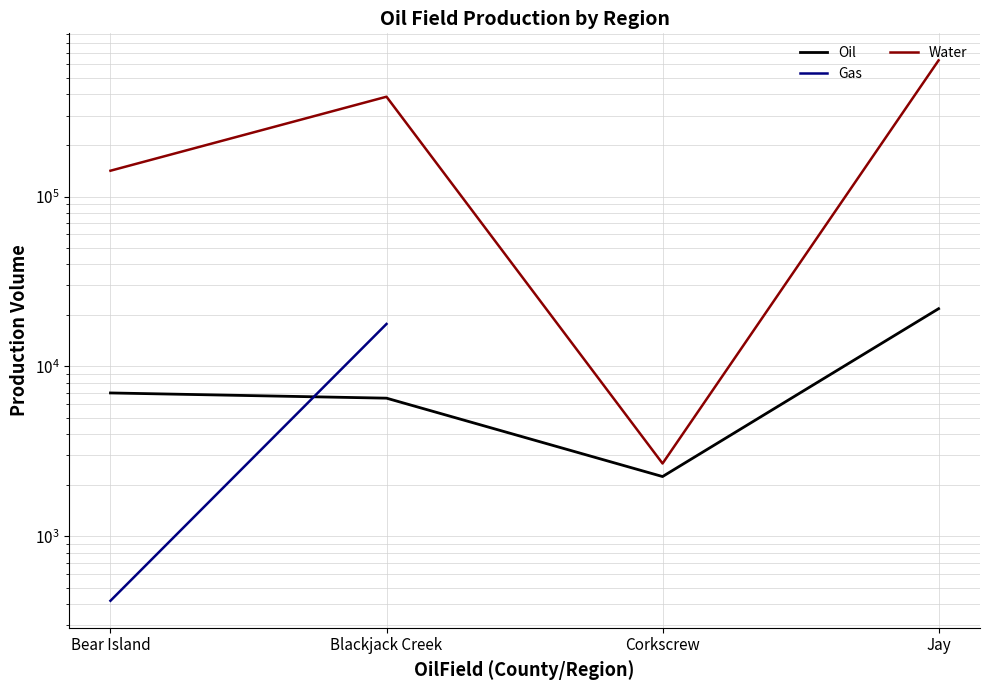

True or false: Gas and Water cross at least once.

False